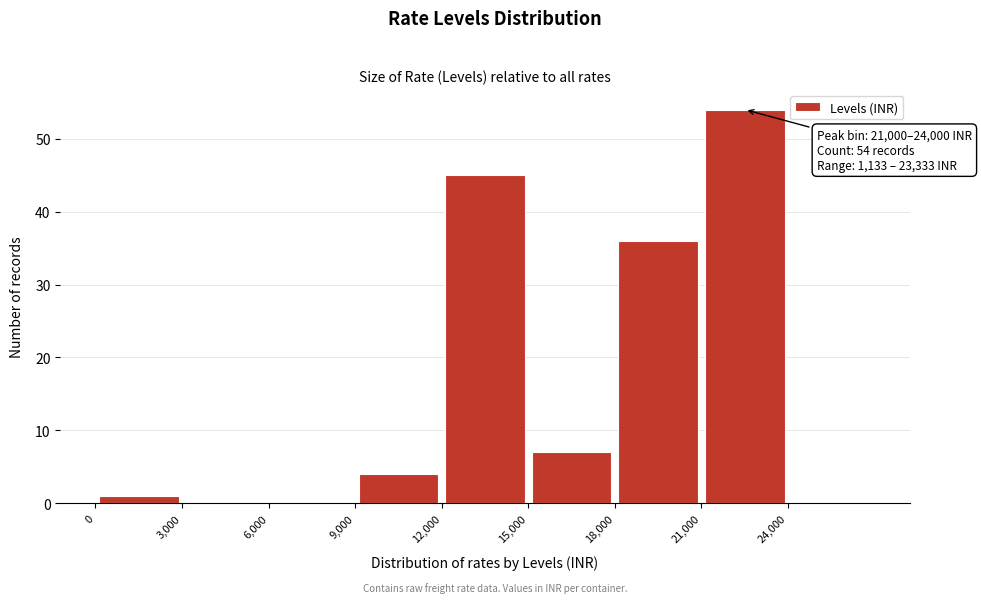

Which range on the x-axis has the tallest bar?

21000 to 24000